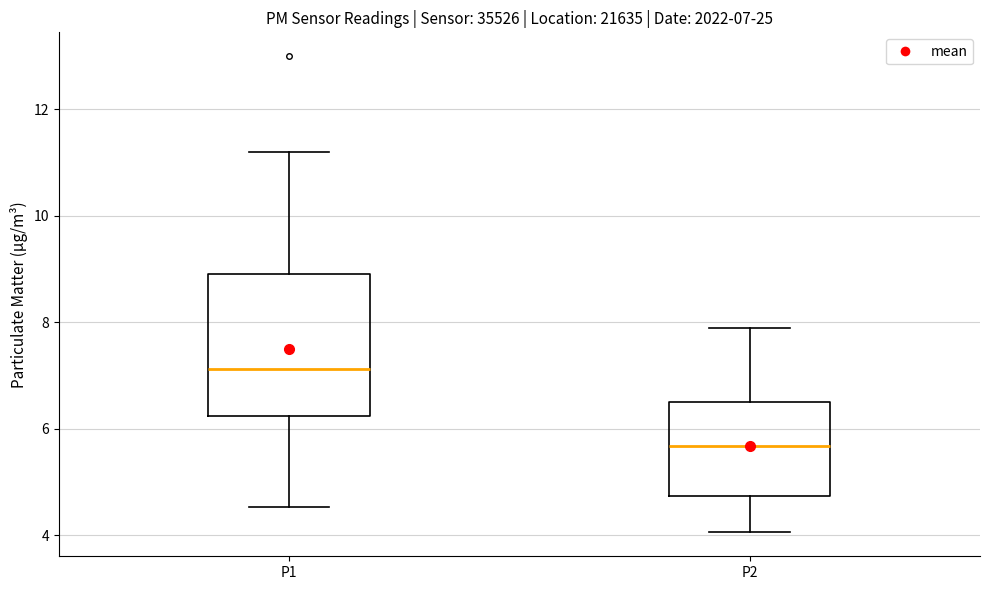

Comparing the boxes themselves (not the whiskers), which one is the tallest?

P1